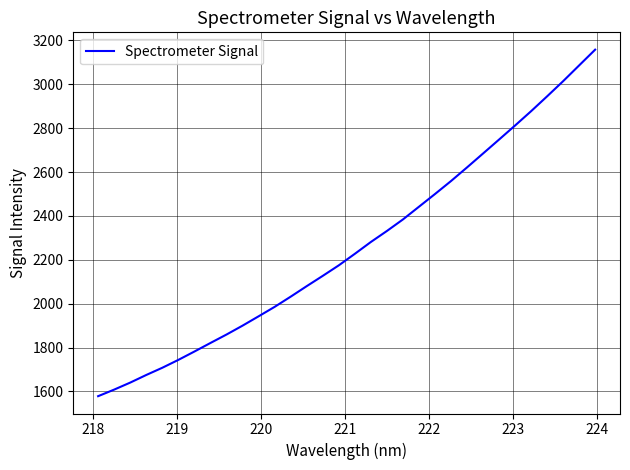

What is the greatest value displayed?

3157.9